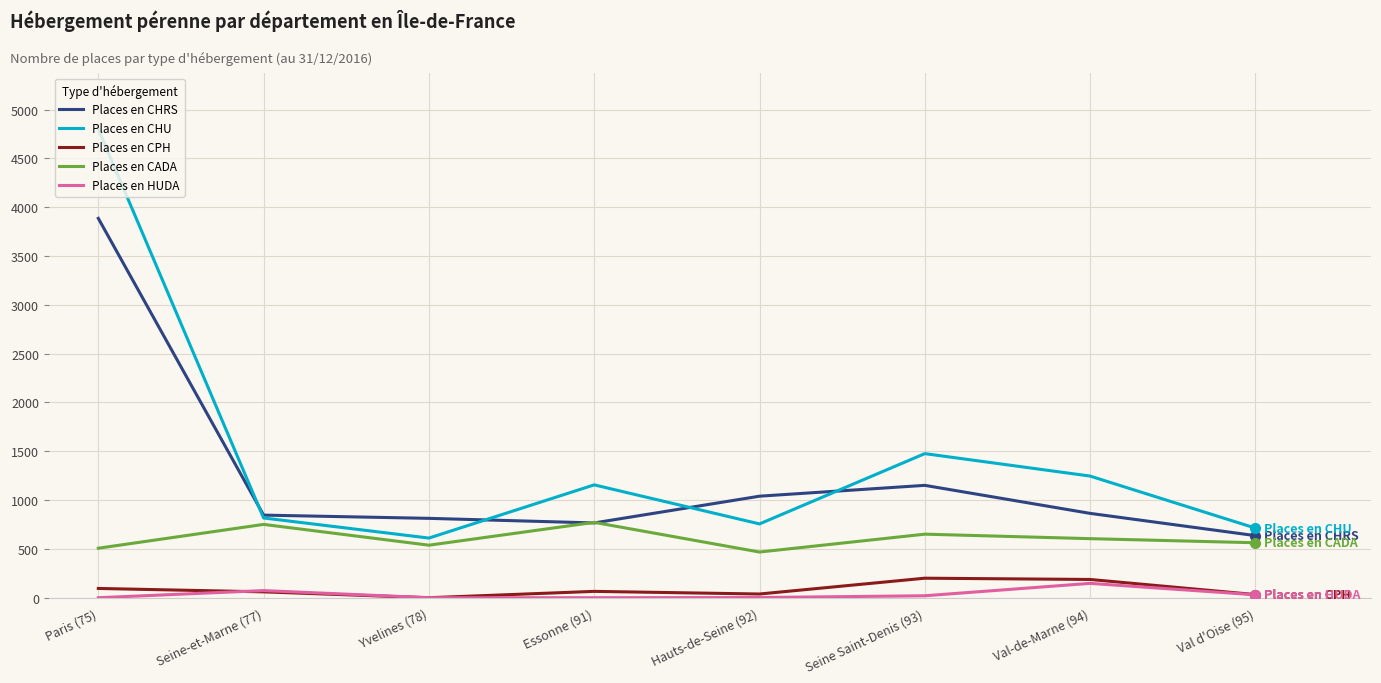

Which category has the highest value across all series?

Paris (75)